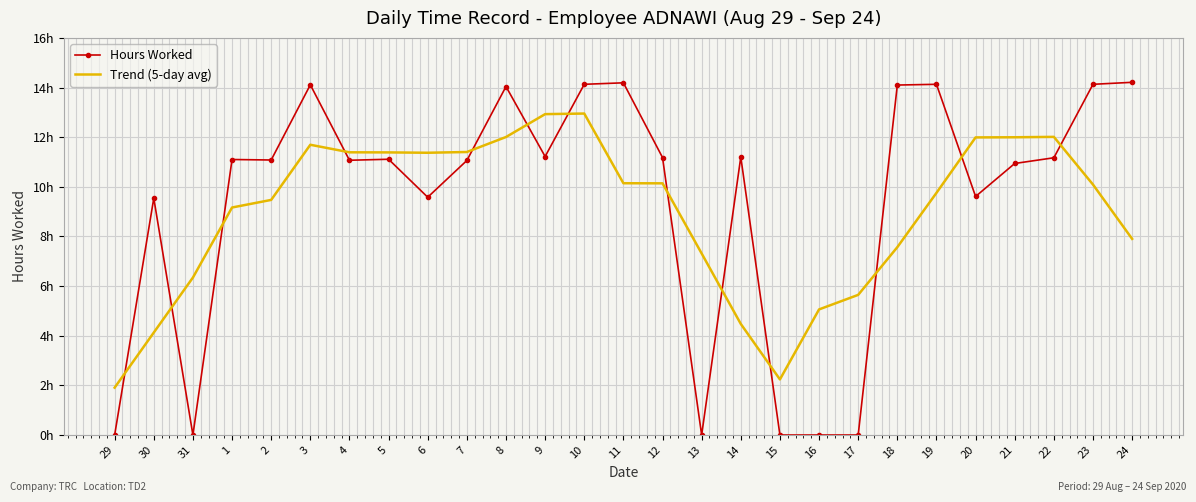

Reading right to left, extract all data points from this chart.

Hours Worked: 14.2	14.1	11.2	10.9	9.6	14.1	14.1	0.0	0.0	0.0	11.2	0.0	11.2	14.2	14.1	11.2	14.0	11.1	9.6	11.1	11.1	14.1	11.1	11.1	0.0	9.5	0.0
Trend (5-day avg): 7.9	10.1	12.0	12.0	12.0	9.8	7.6	5.6	5.1	2.2	4.5	7.3	10.1	10.1	13.0	12.9	12.0	11.4	11.4	11.4	11.4	11.7	9.5	9.2	6.3	4.1	1.9